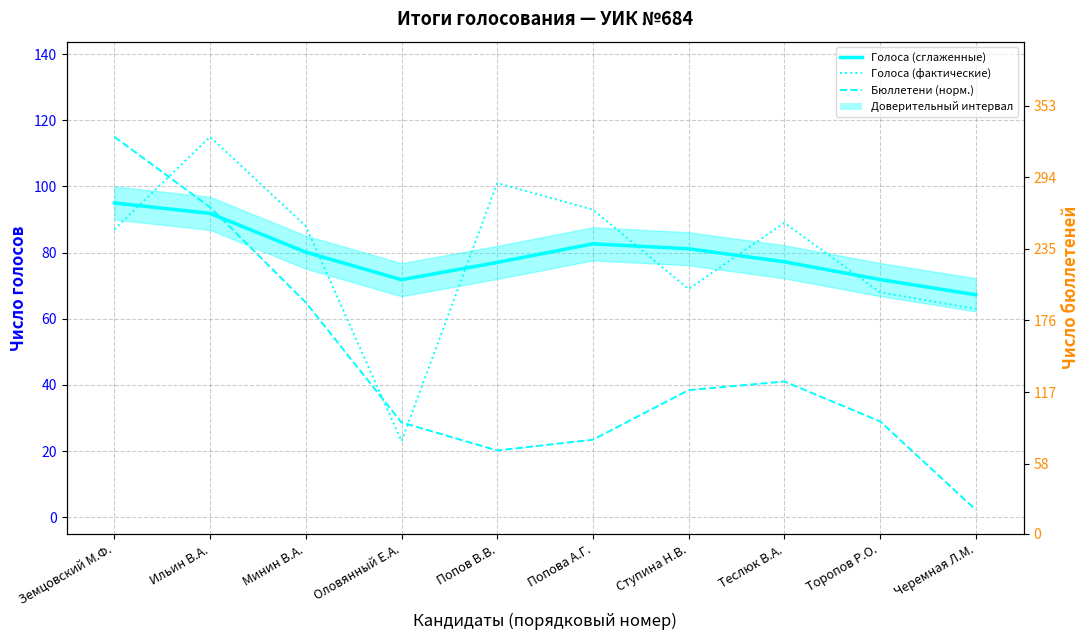

What is the sum of the Голоса (сглаженные) values at Попов В.В. and Земцовский М.Ф.?

172.0